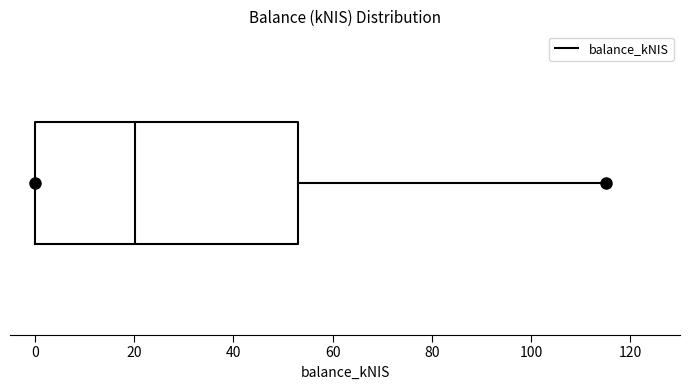

Read this box plot against the x-axis: the position of the median line, the range covered by the box, and the ends of both whiskers. The values are not printed on the chart, so give them approximately, as read against the axis.

median 20, box 0 to 52, whiskers 0 to 116